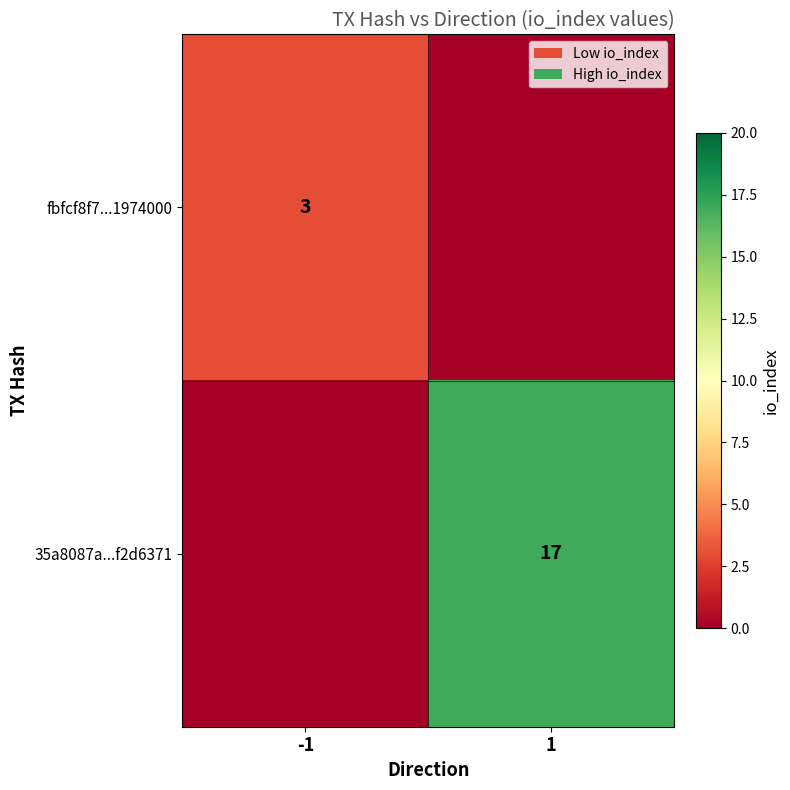

Is it true that 35a8087a...f2d6371 equals 17 at 1?

True